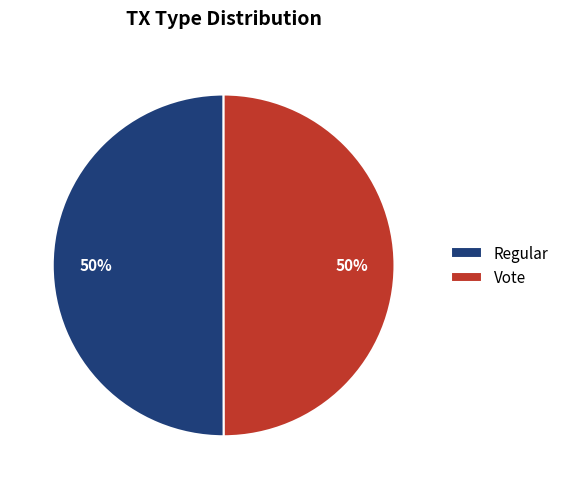

What percentage is the Vote slice, to the nearest percent?

50%